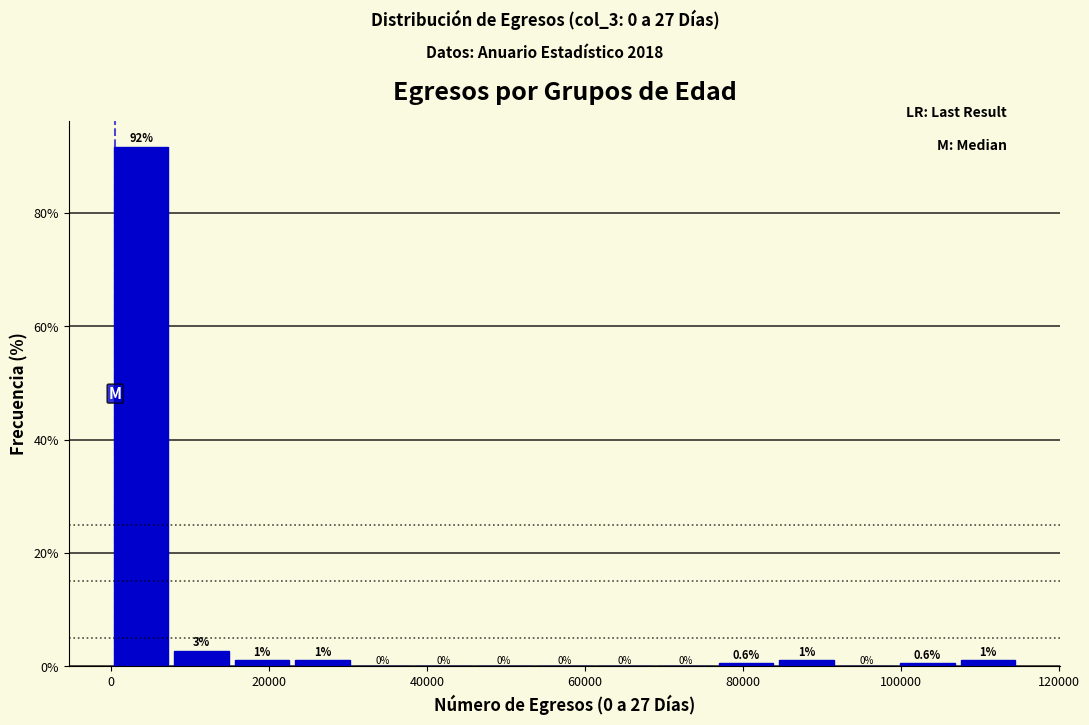

Around what value on the x-axis is the tallest bar? Give the approximate position of its centre, as read against the axis.

4000